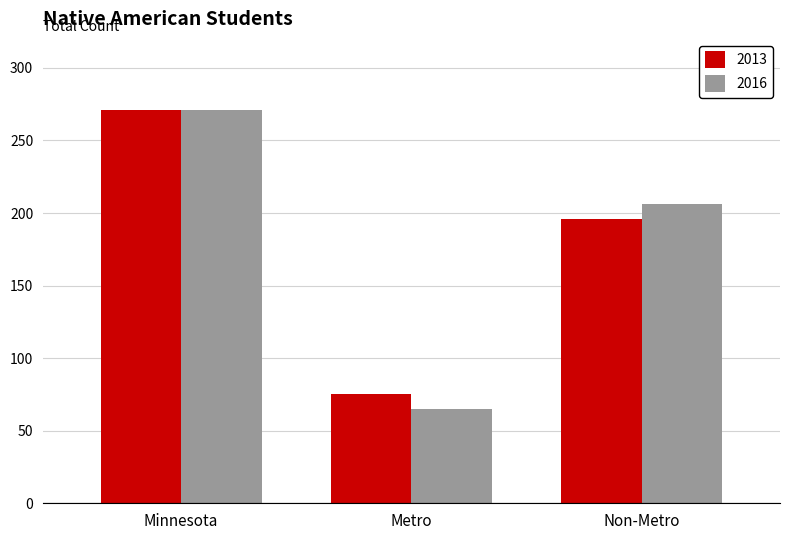

At Metro, list the series in order from largest to smallest.

2013, 2016